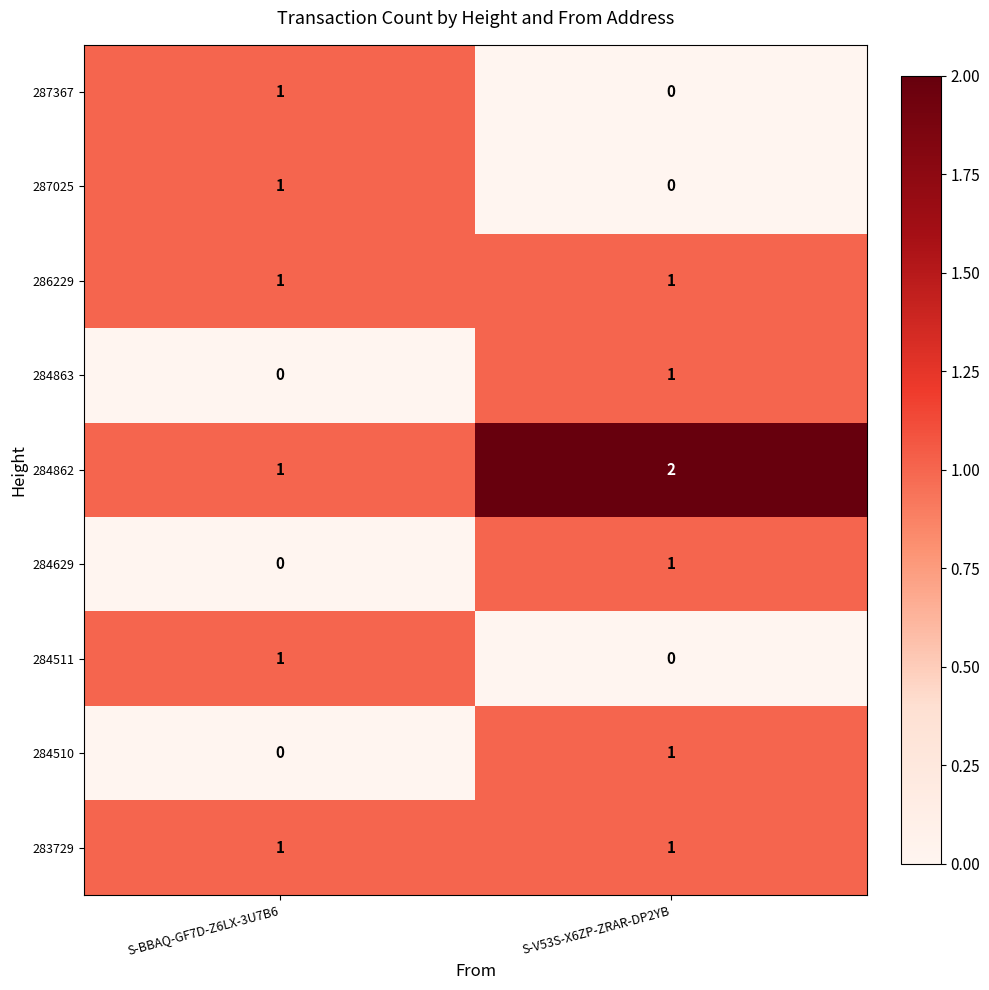

At which category does the chart reach its peak across all series?

S-V53S-X6ZP-ZRAR-DP2YB